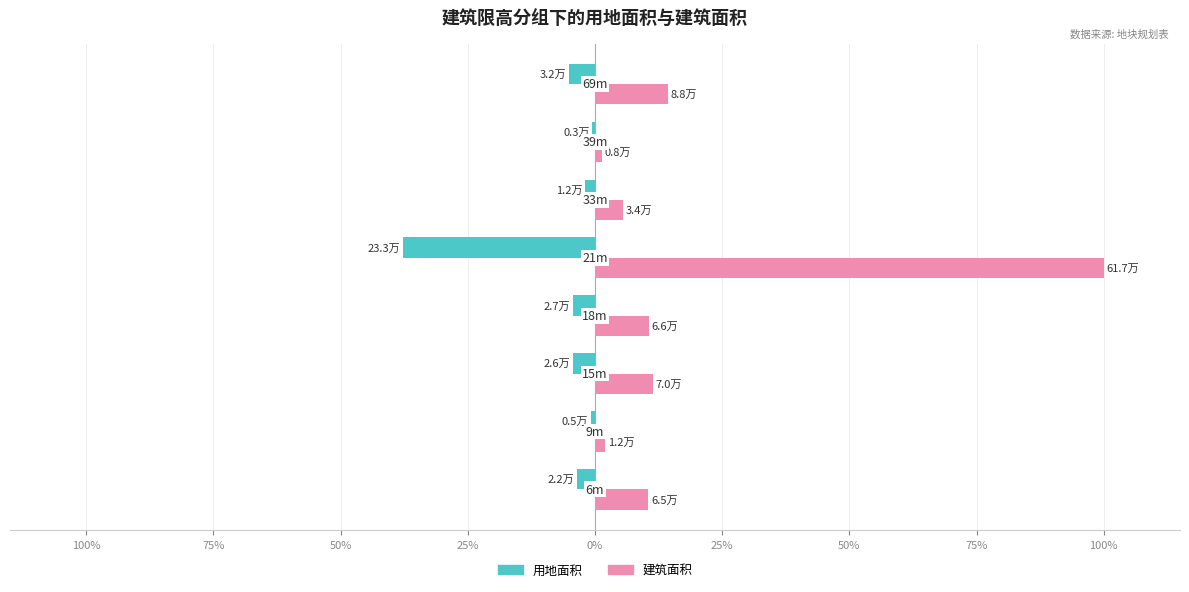

What is the value of the 用地面积 bar at the 4th from the left?

-4.4